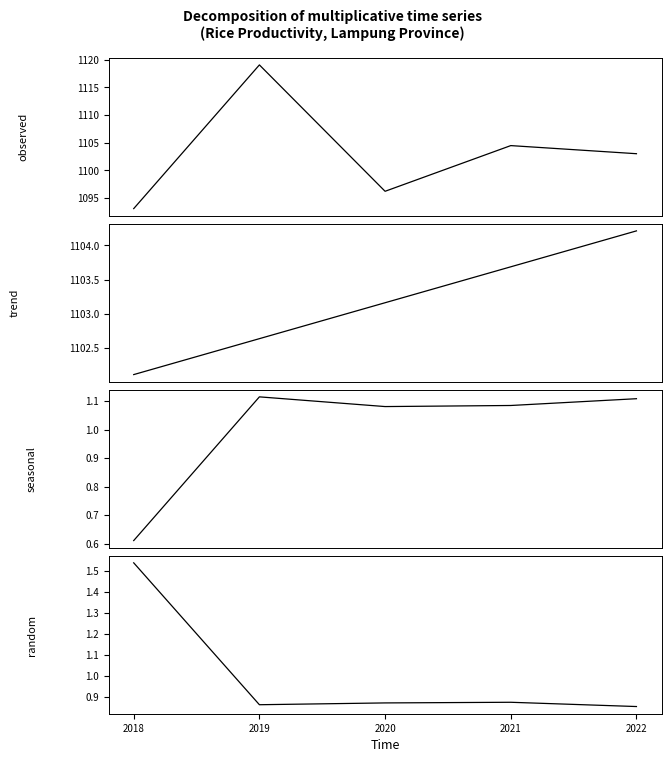

True or false: seasonal has more than 2 points higher than both neighbors.

False